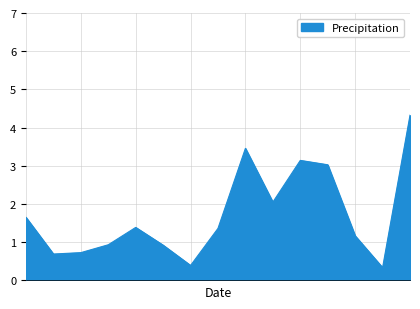

Reading right to left, extract all data points from this chart.

4.3	0.3	1.2	3.0	3.1	2.1	3.5	1.4	0.4	0.9	1.4	0.9	0.7	0.7	1.7